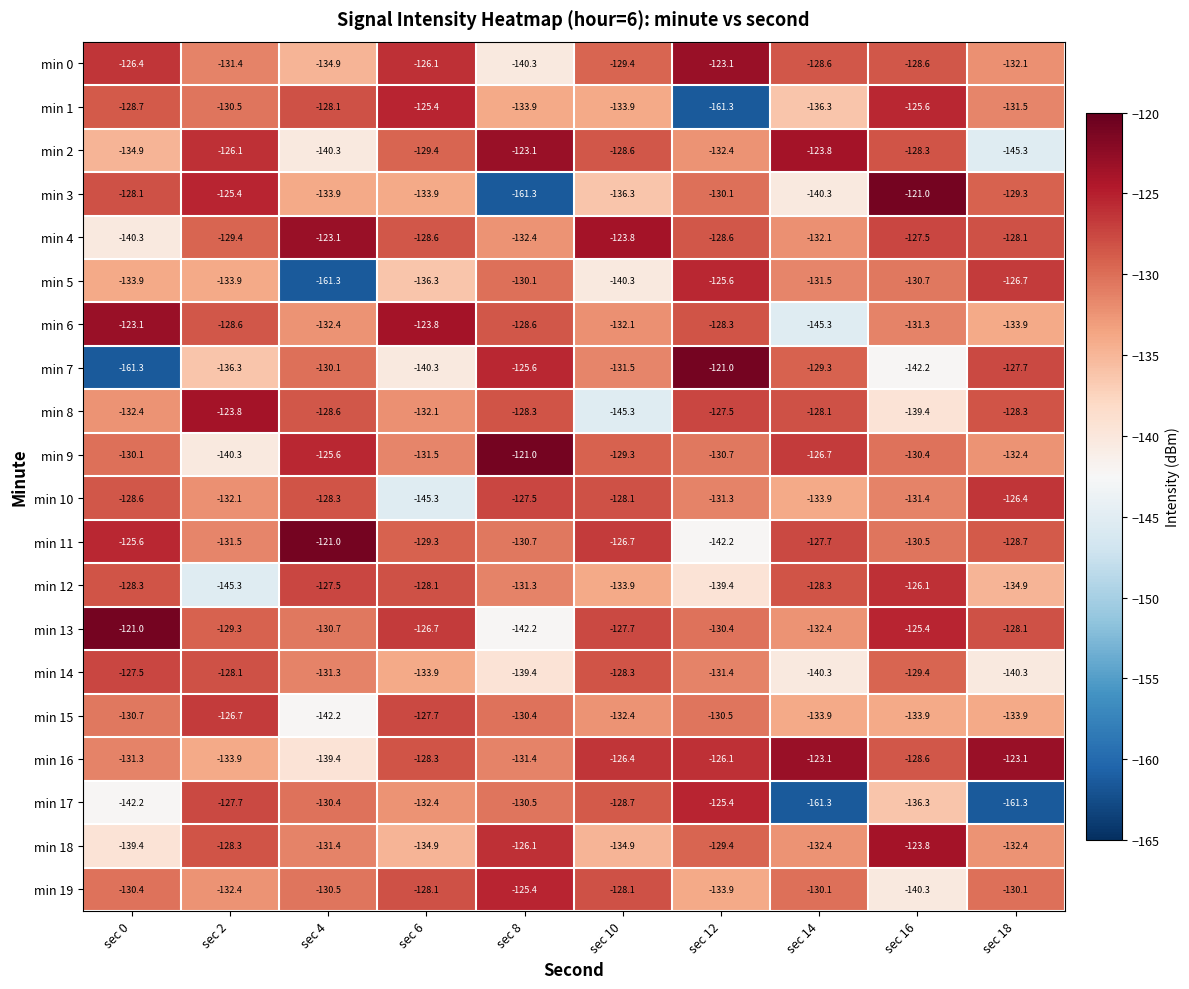

What is the total value across all series at sec 4?

-2651.0